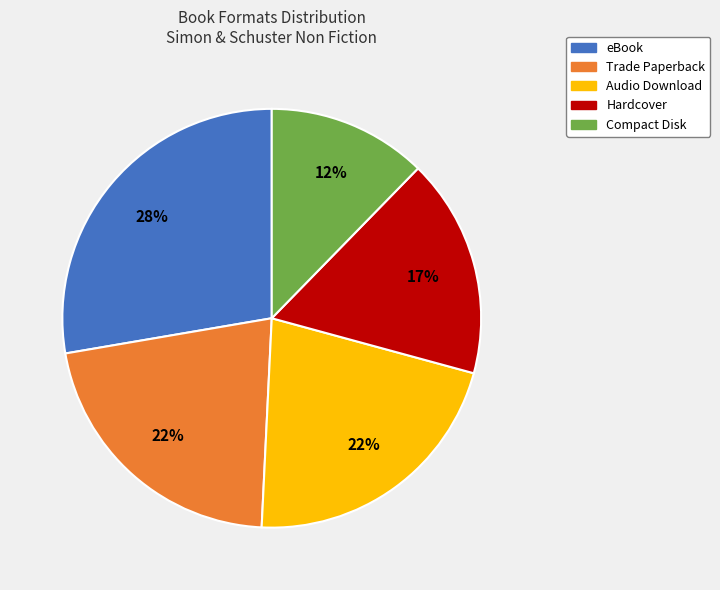

Which has a higher value, eBook or Trade Paperback?

eBook